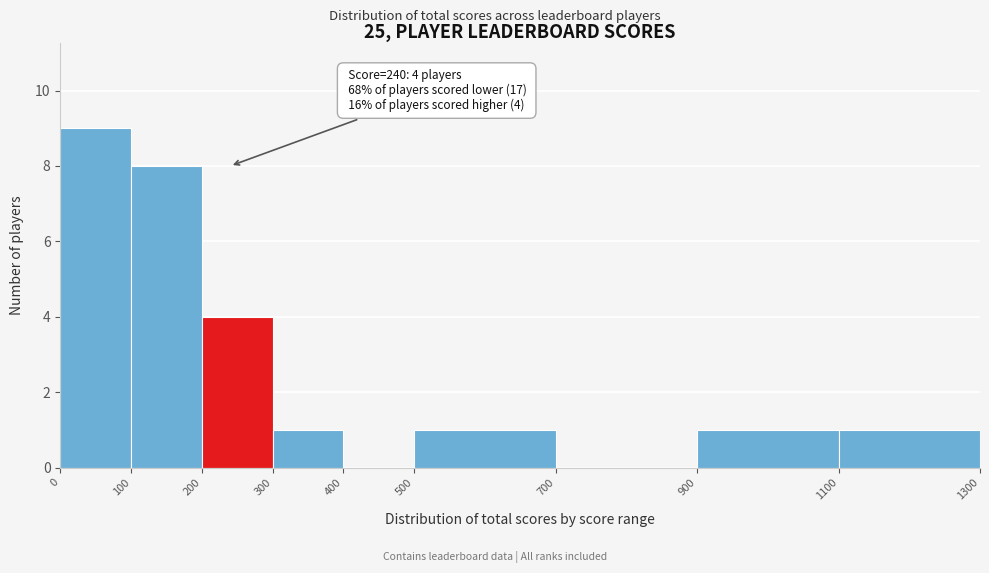

Which range on the x-axis has the tallest bar?

0 to 100